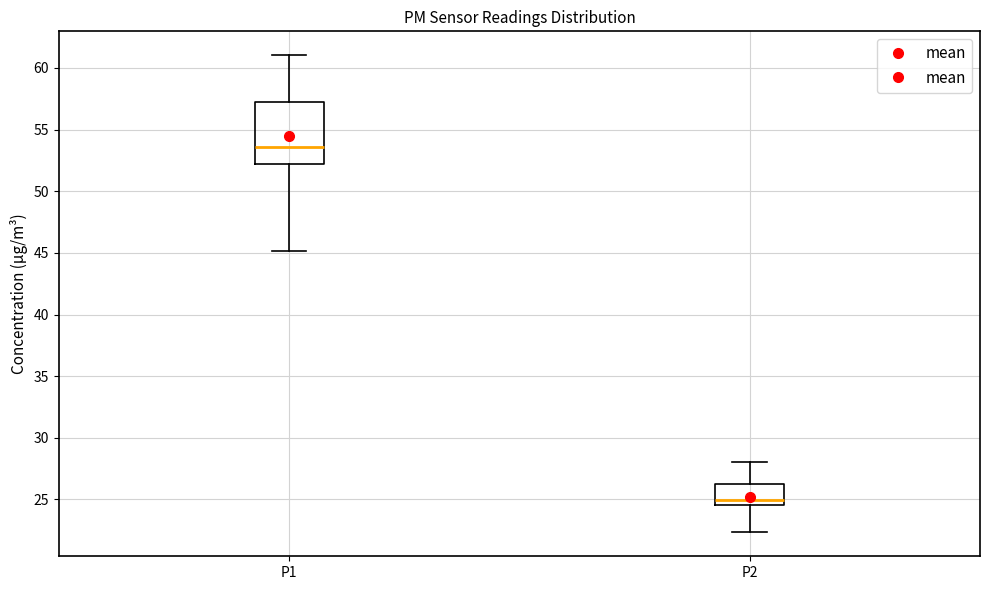

Reading left to right, transcribe this box plot: for each box, give where its median line is, the range the box spans, and where its two whiskers end, as read against the y-axis. The values are not printed on the chart, so give them approximately, as read against the axis.

P1: median 53.5, box 52.0 to 57.5, whiskers 45.0 to 61.0
P2: median 25.0, box 24.5 to 26.5, whiskers 22.5 to 28.0